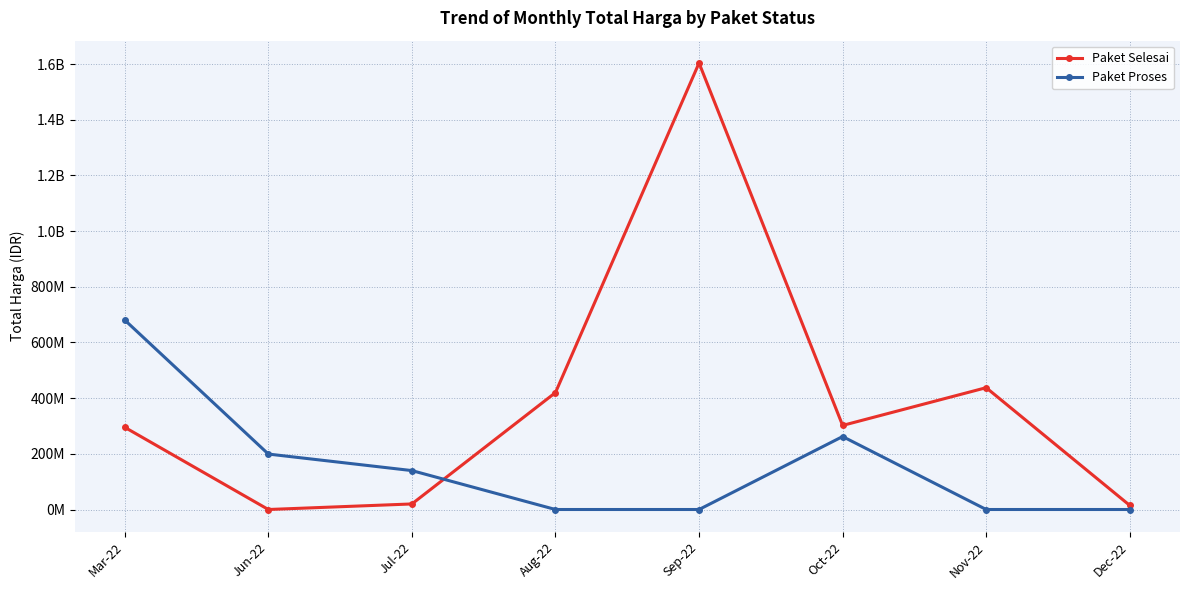

Where do Paket Selesai and Paket Proses first cross each other?

Jul-22 and Aug-22